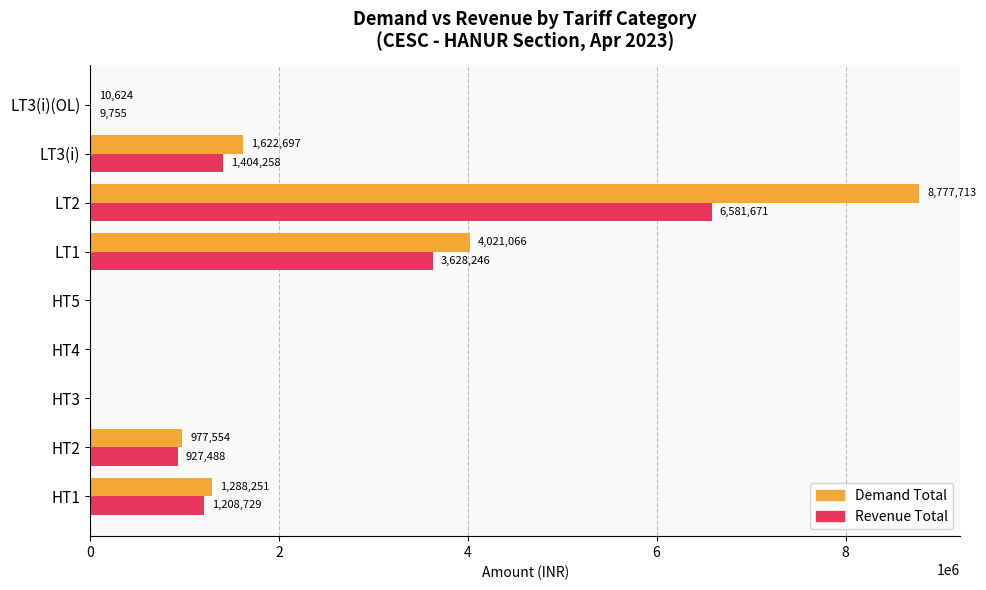

Which series has the largest total across all categories?

Demand Total